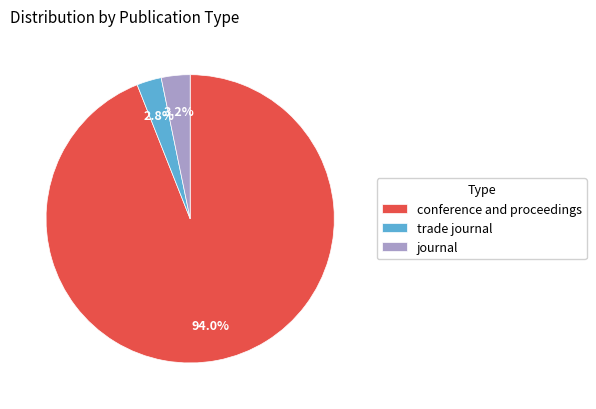

To the nearest percent, what percentage of the pie is journal?

3%